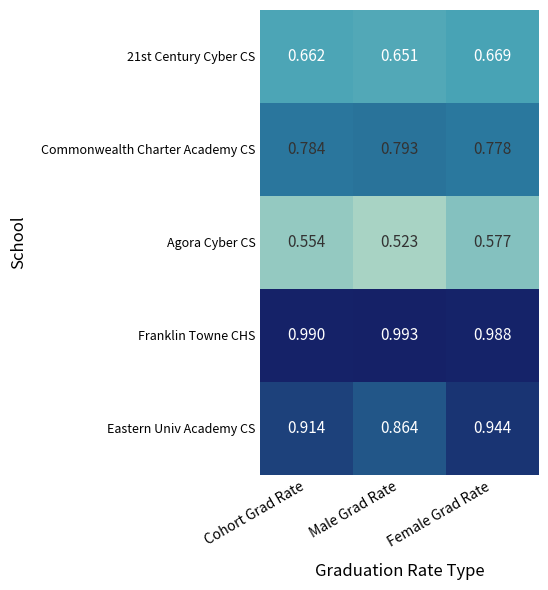

Which series has the largest range (max minus min)?

Eastern Univ Academy CS